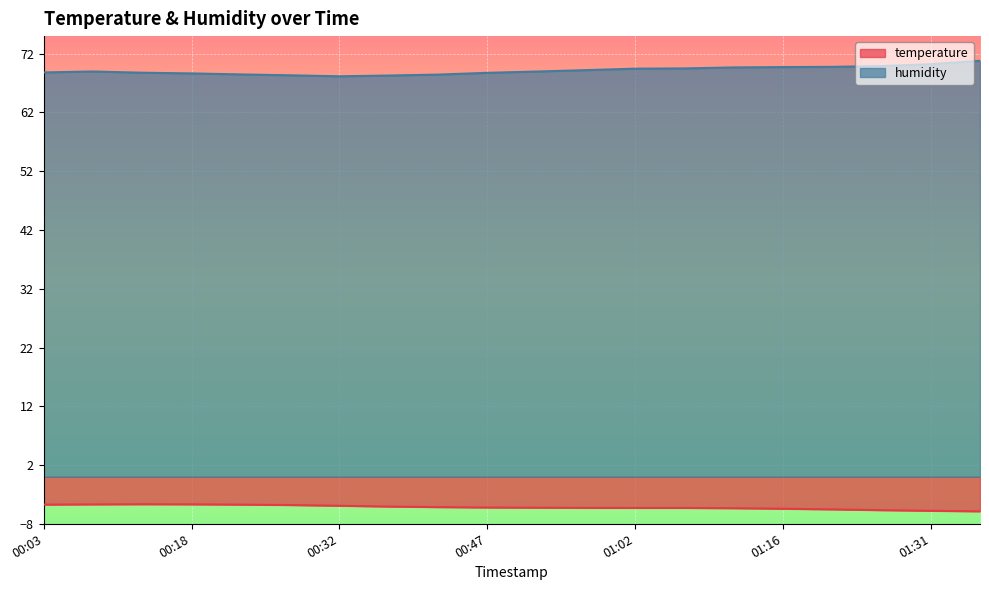

Rank the series by their maximum value, from lowest to highest.

temperature, humidity